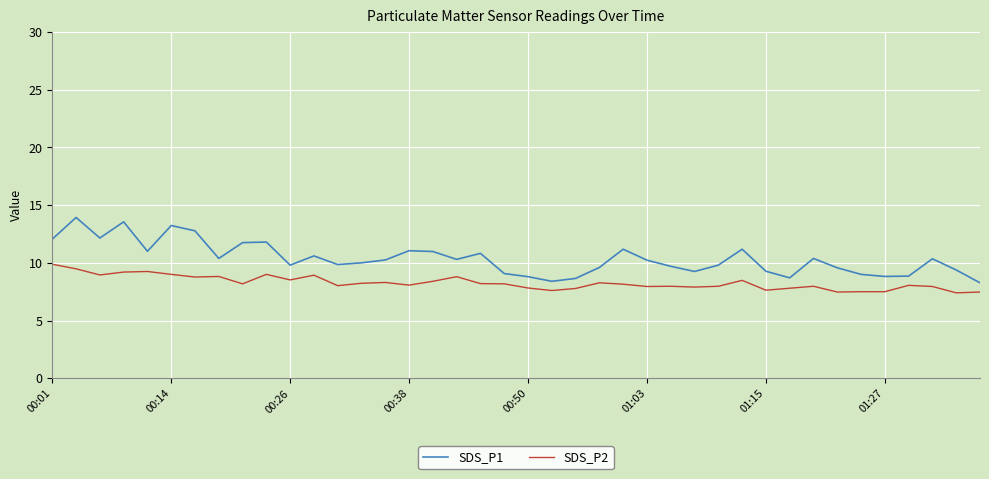

Which series has the largest total across all categories?

SDS_P1